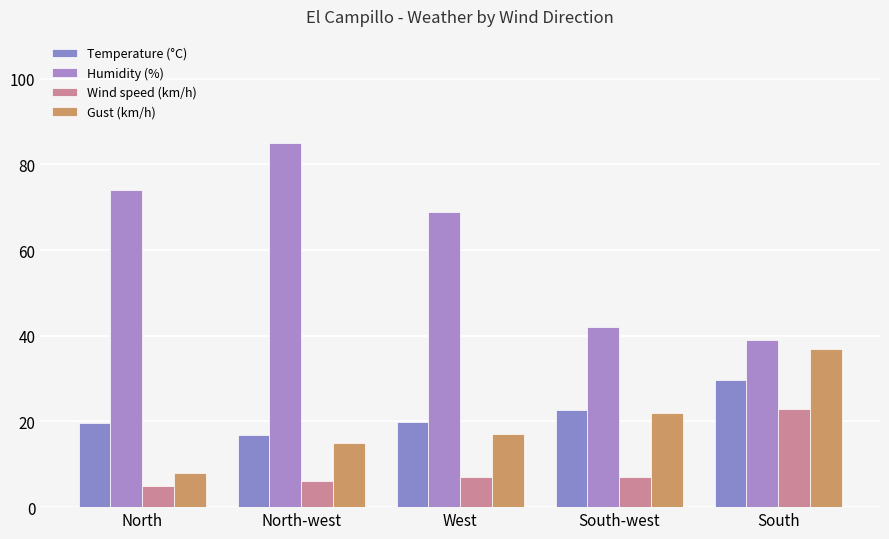

Does the chart contain stacked bars?

No